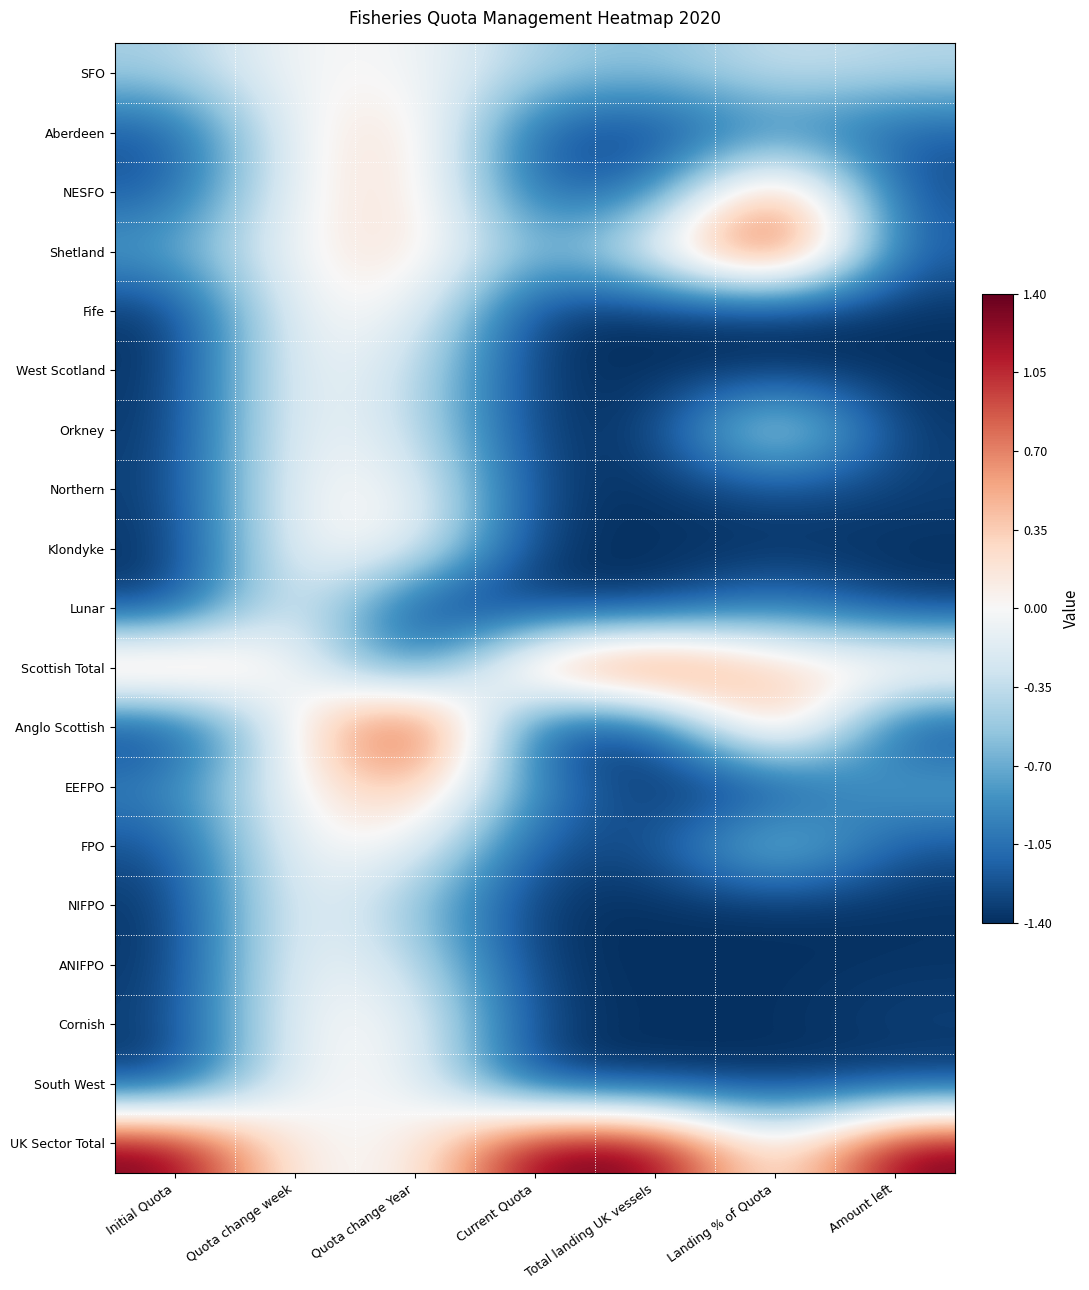

Rank the series at Landing % of Quota from highest to lowest value.

Shetland, NESFO, Anglo Scottish, Scottish Total, Orkney, UK Sector Total, SFO, FPO, Aberdeen, Lunar, Northern, EEFPO, Fife, West Scotland, Klondyke, NIFPO, ANIFPO, Cornish, South West